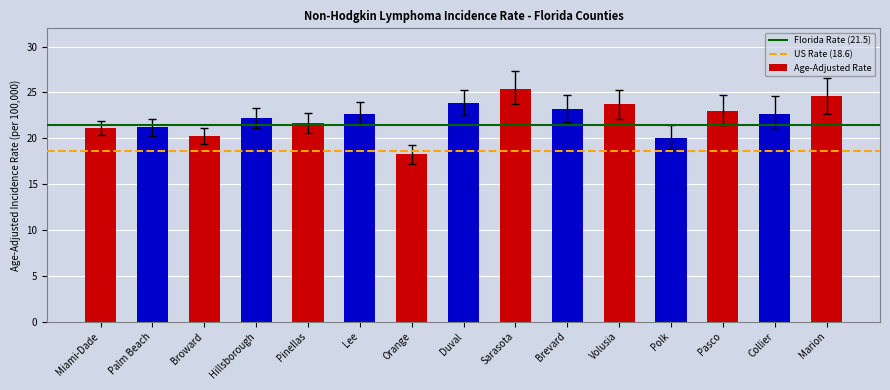

What is the maximum value shown in the chart?

25.4